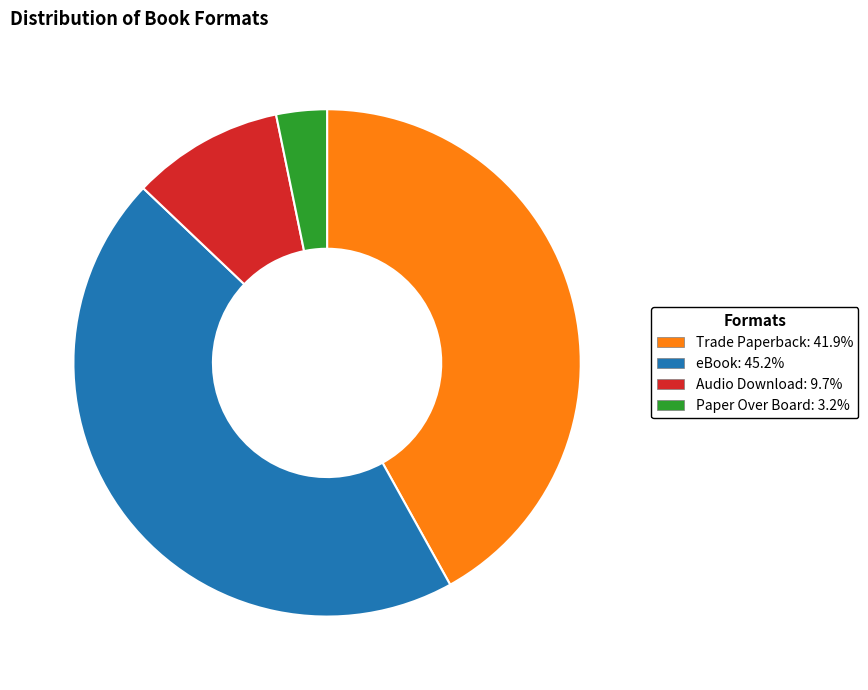

Rank the categories by value from lowest to highest.

Paper Over Board, Audio Download, Trade Paperback, eBook